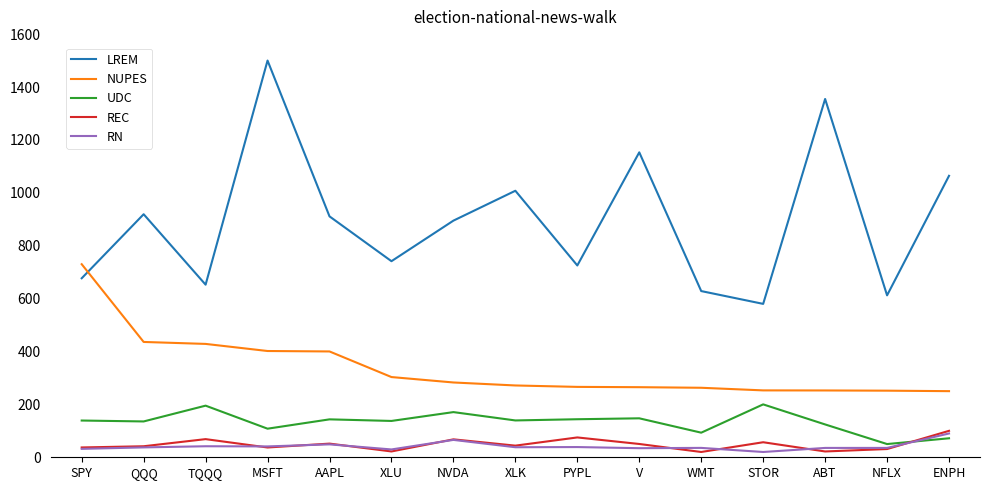

Which series has the largest total across all categories?

LREM